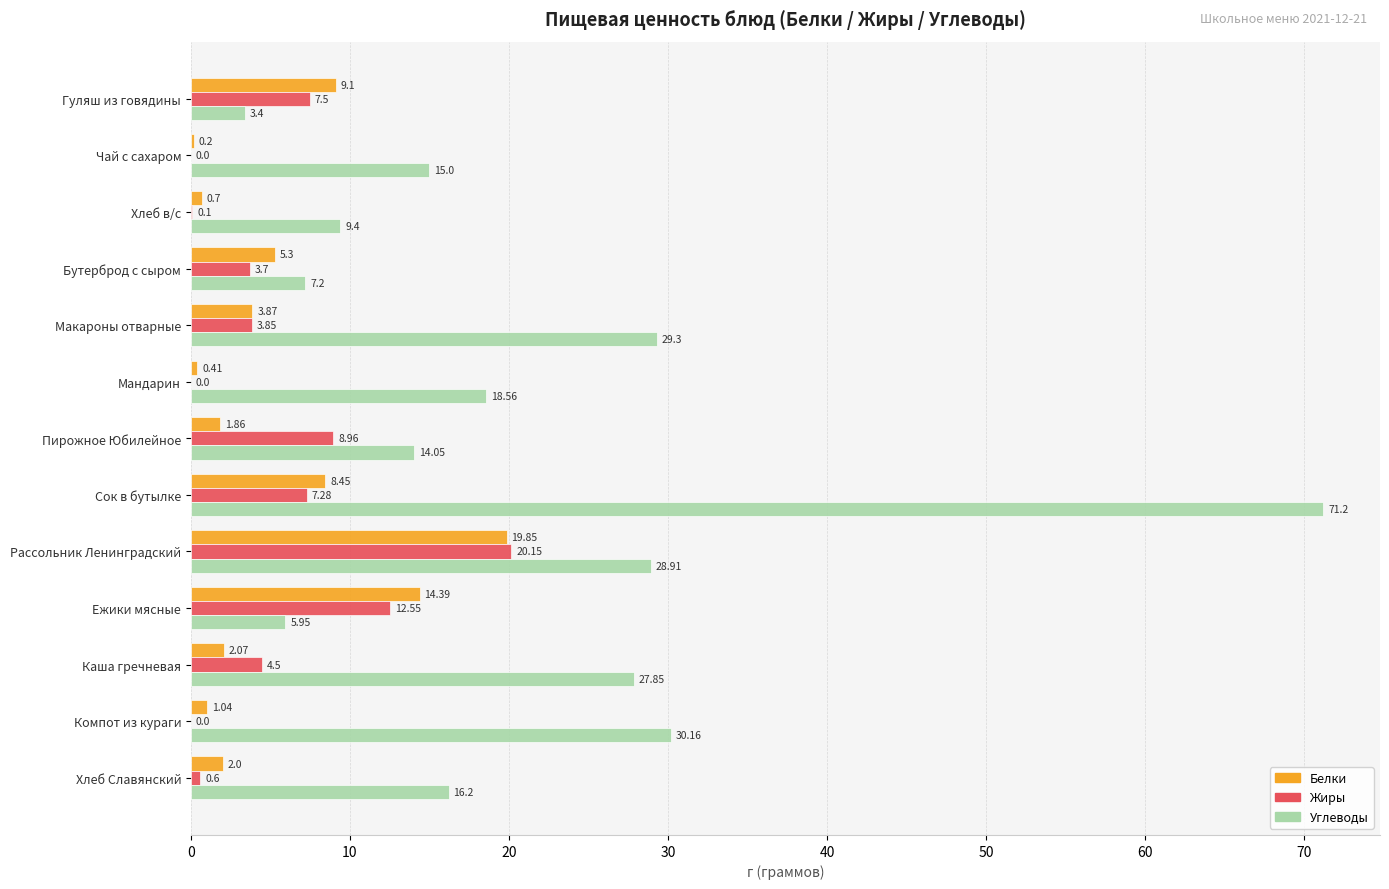

Which series changed the most between Хлеб в/с and Сок в бутылке?

Углеводы